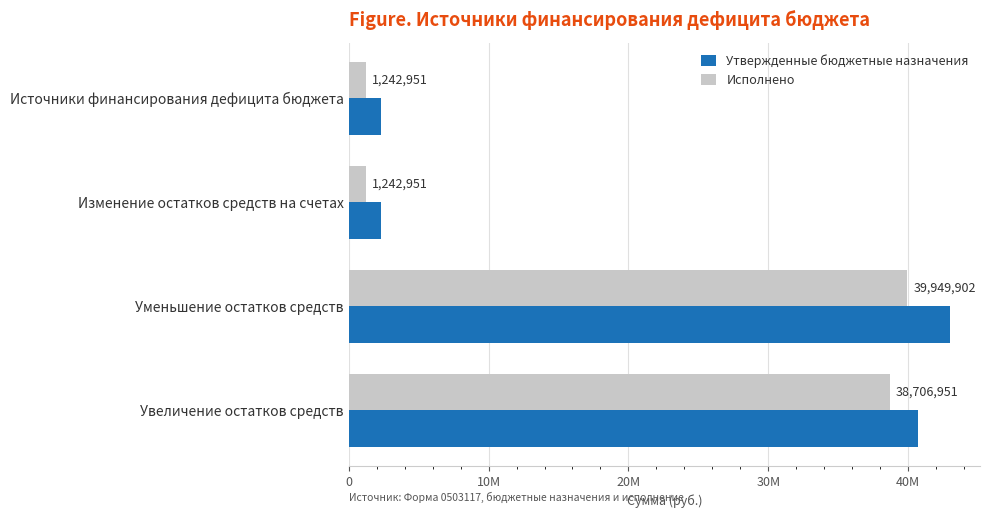

Which category has the highest value in the Исполнено series?

Уменьшение остатков средств